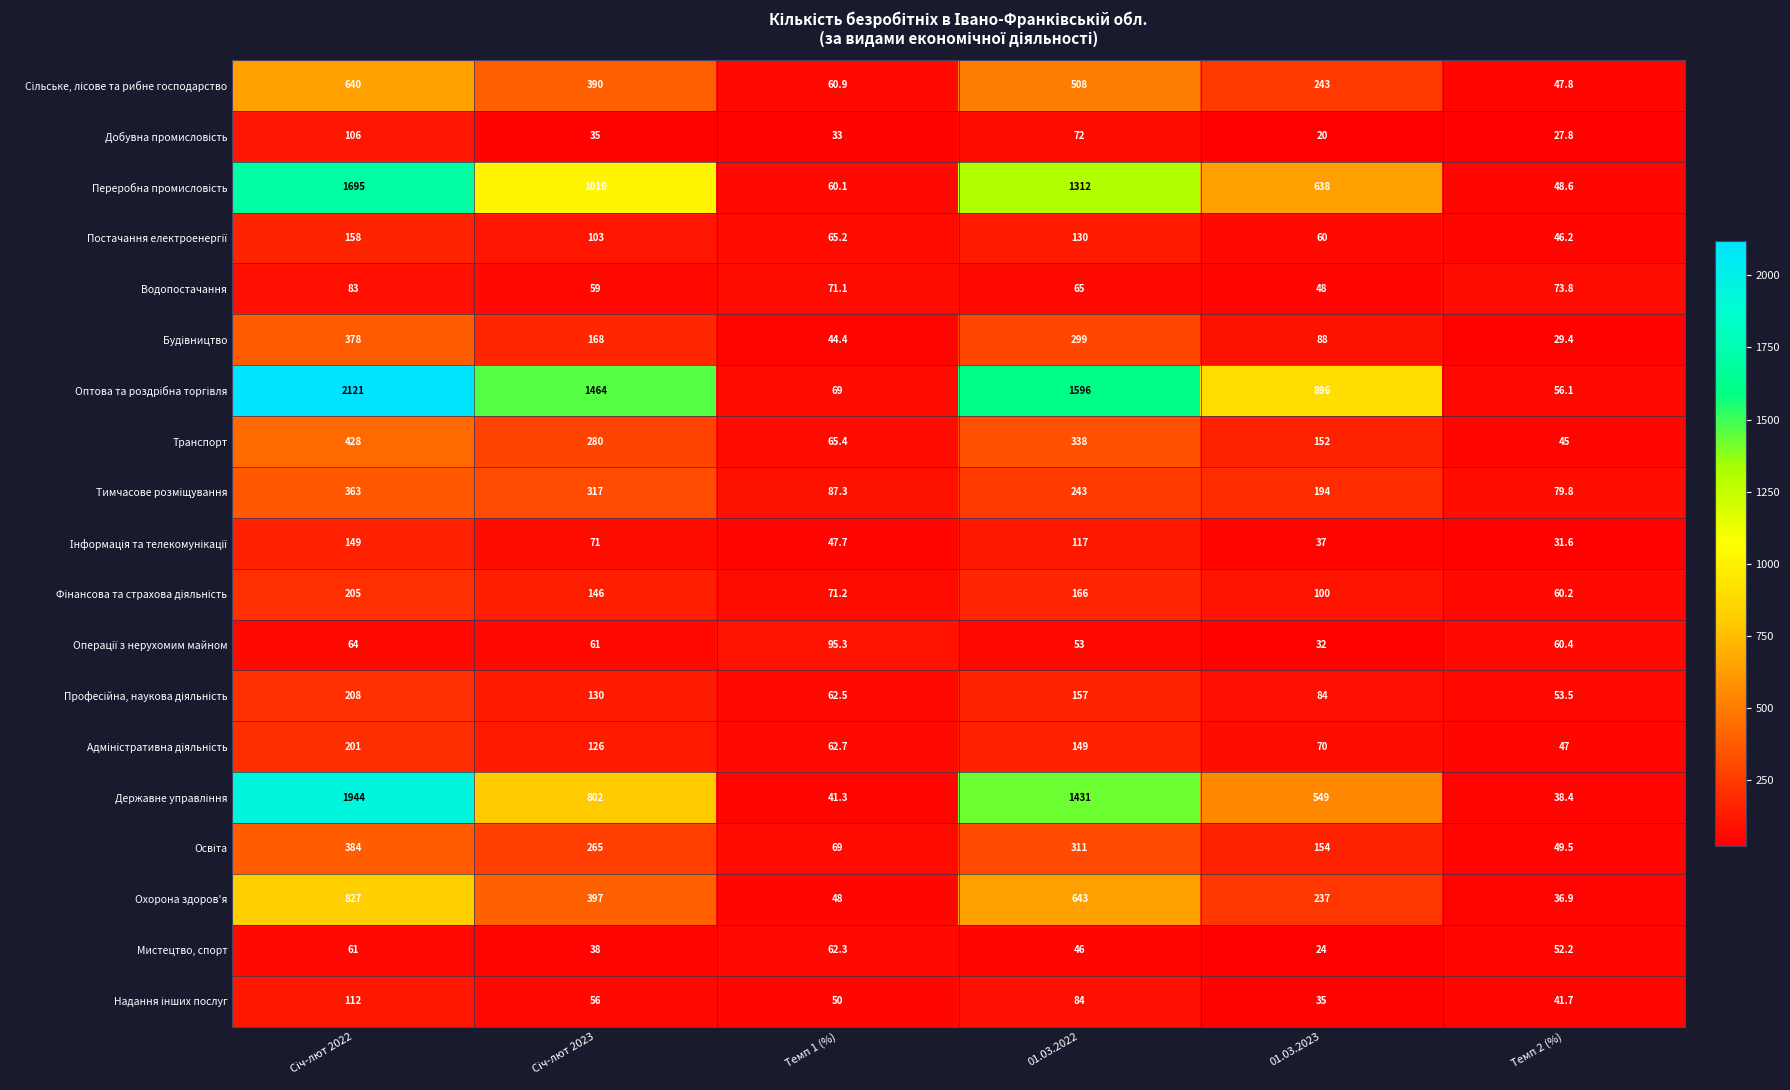

What is the minimum value shown in the chart?

20.0